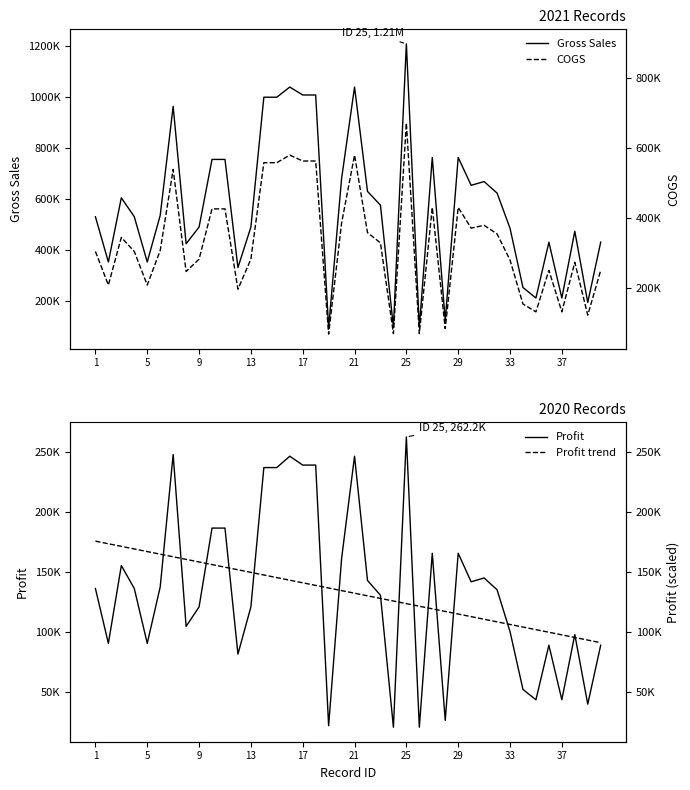

How many values in the COGS series exceed 397020?

19